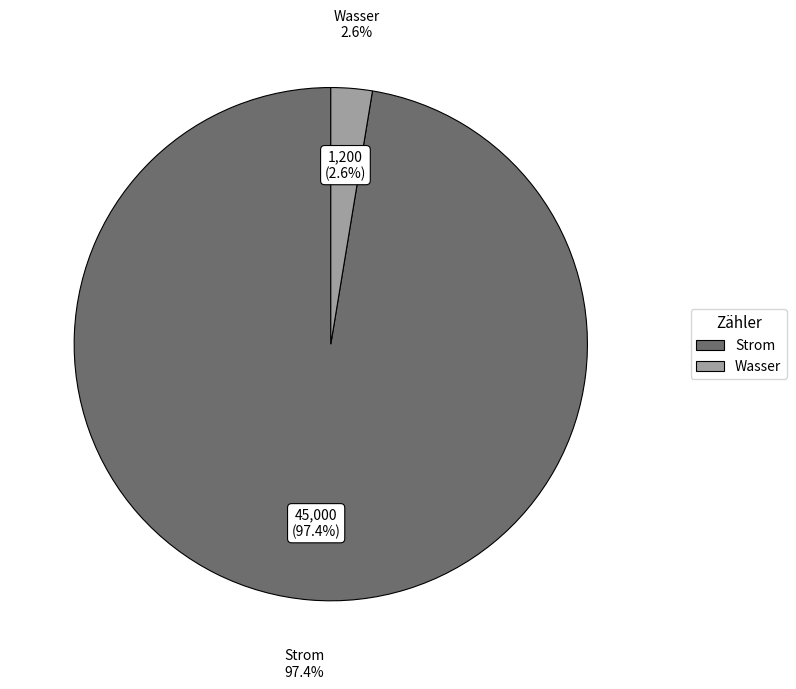

True or false: Wasser accounts for 3% of the total.

True